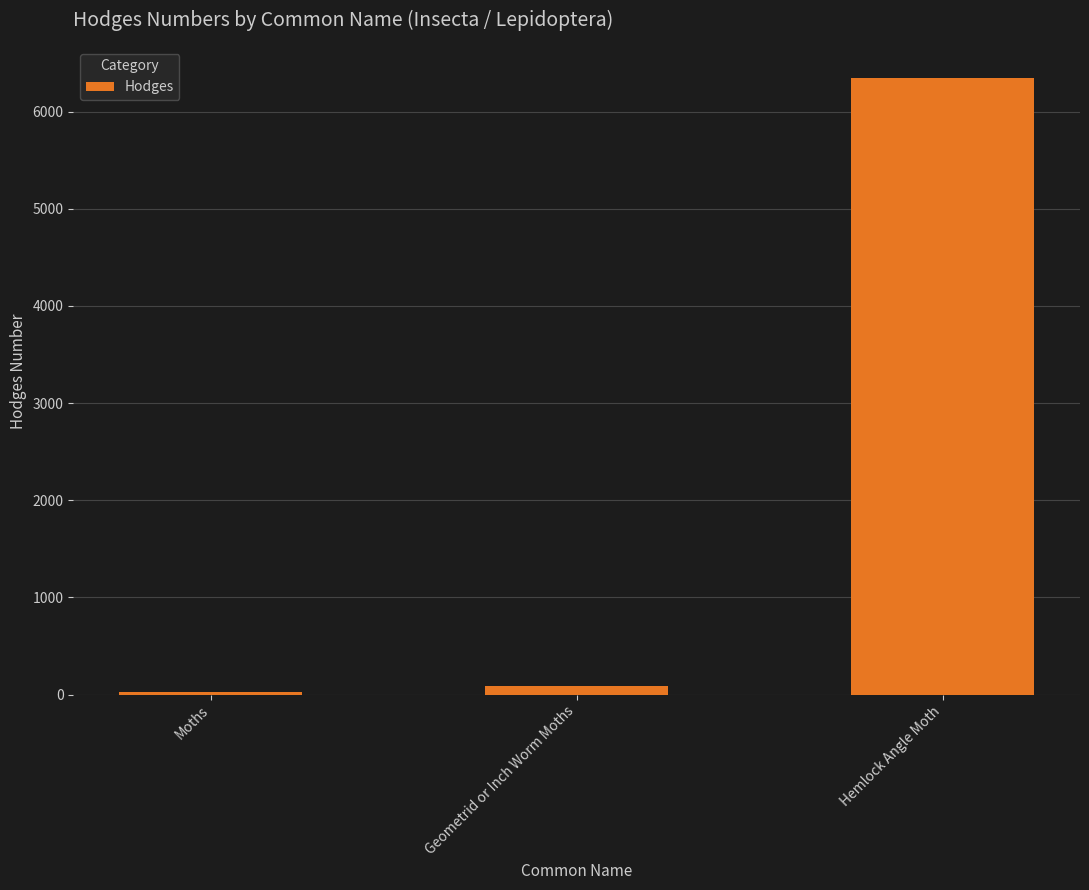

Count the number of categories in the chart.

3